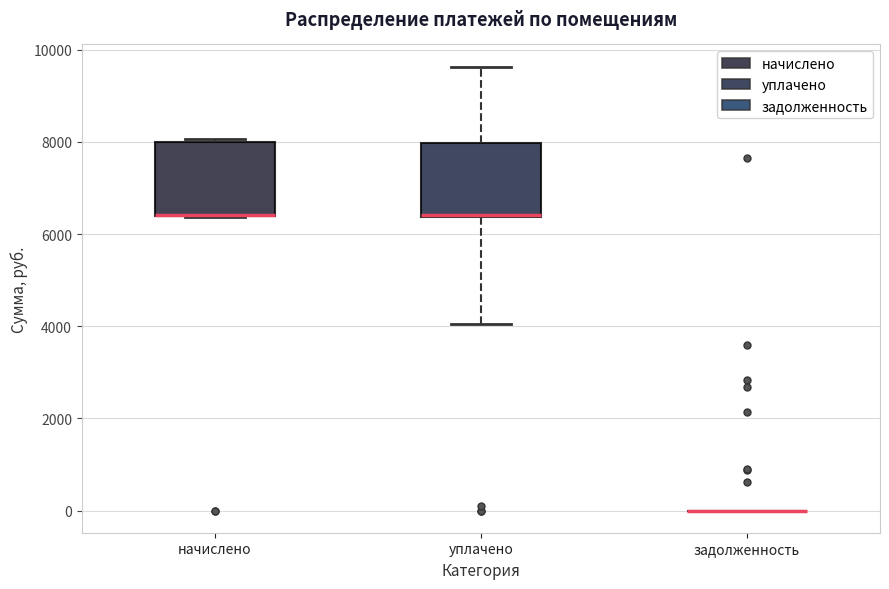

Where is the lower edge of the box for уплачено on the y-axis? The values are not printed on the chart, so give them approximately, as read against the axis.

6400